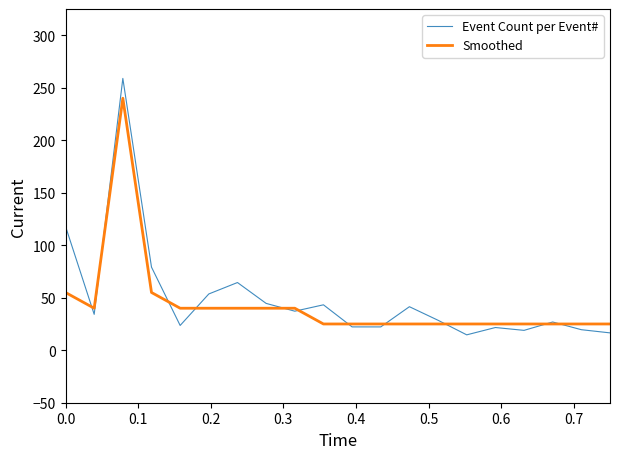

List the series in order of their peak value, highest first.

Event Count per Event#, Smoothed